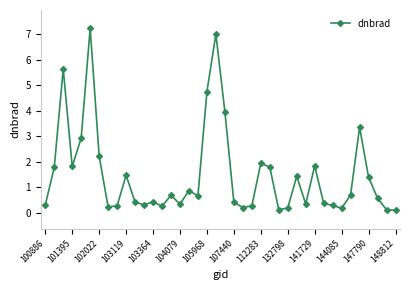

What is the greatest value displayed?

7.2